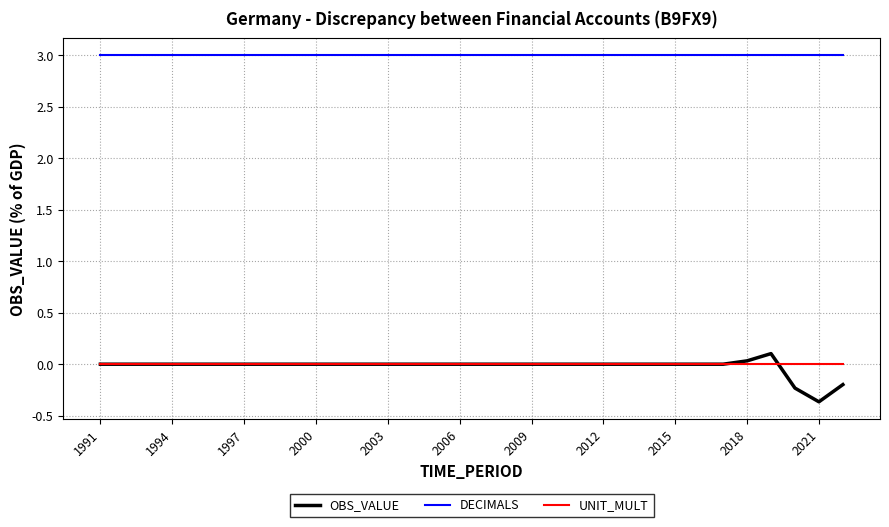

Which series has the largest range (max minus min)?

OBS_VALUE